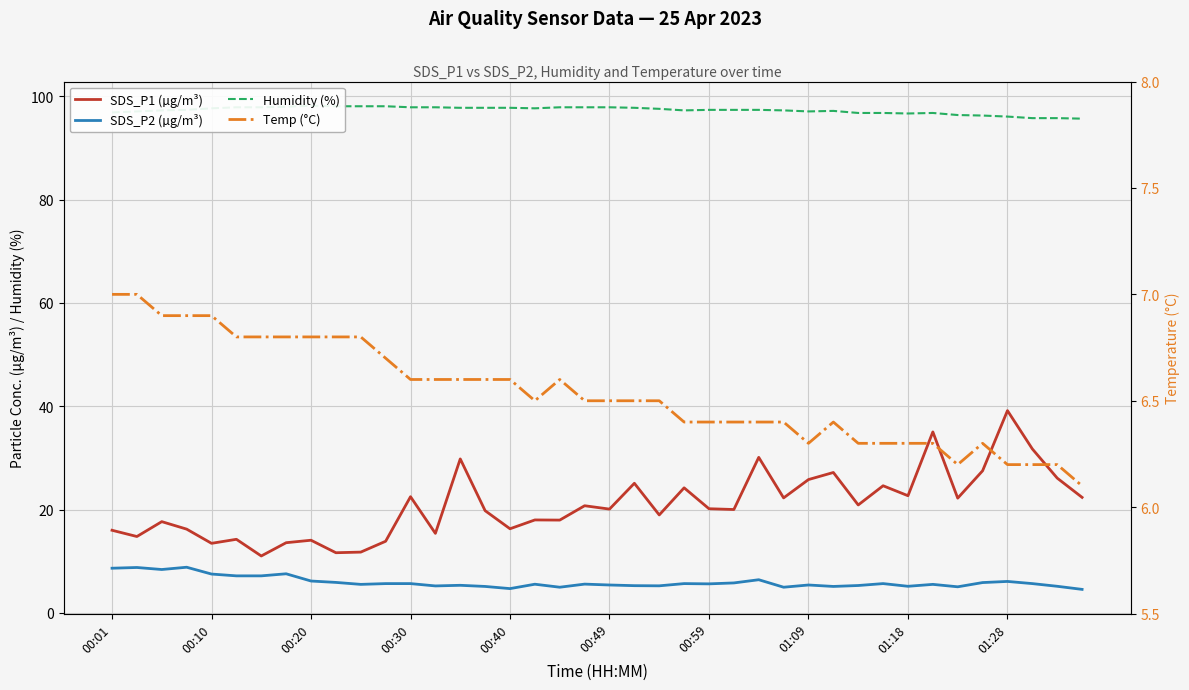

Is it true that Temp (°C) equals 10.7 at 01:09?

False